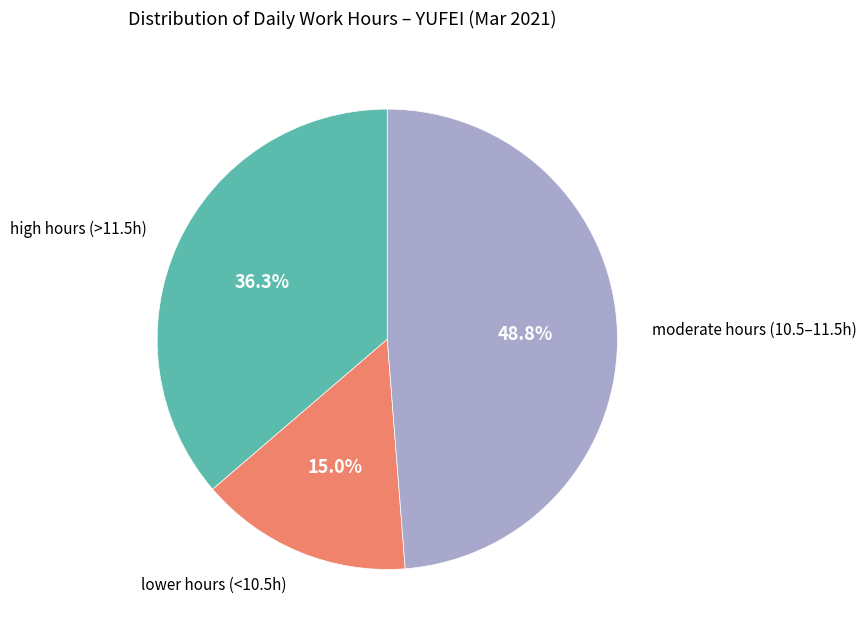

How many slices are in this pie chart?

3